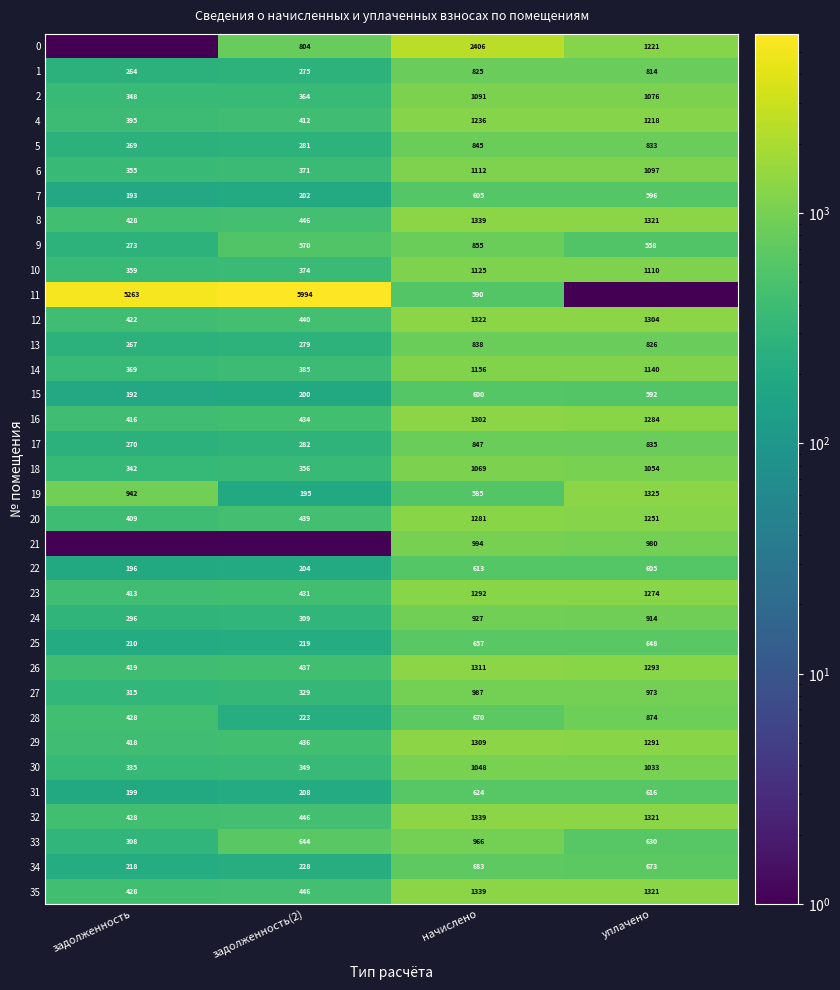

How many distinct data groups are displayed?

35